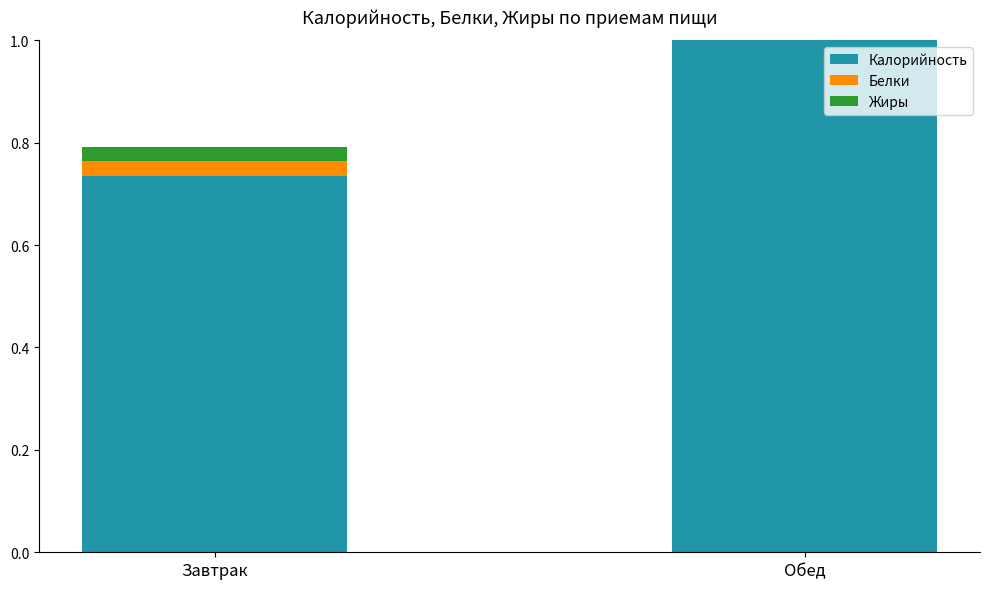

Reading left to right, extract all data points from this chart.

Калорийность: Завтрак=0.7	Обед=1.0
Белки: Завтрак=0.0	Обед=0.0
Жиры: Завтрак=0.0	Обед=0.0